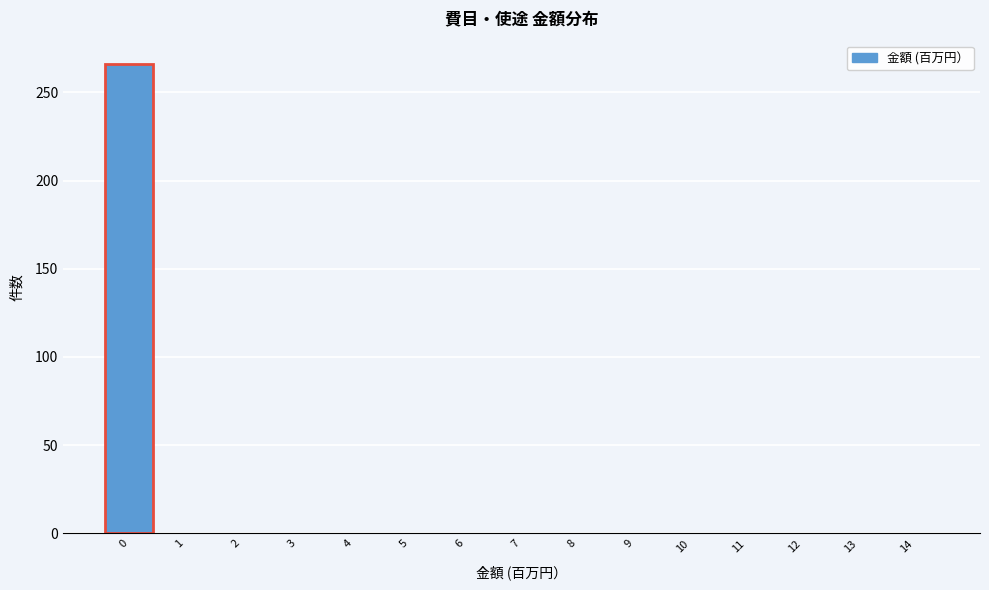

Reading left to right, list all the values displayed in this chart.

0=266	1=0	2=0	3=0	4=0	5=0	6=0	7=0	8=0	9=0	10=0	11=0	12=0	13=0	14=0